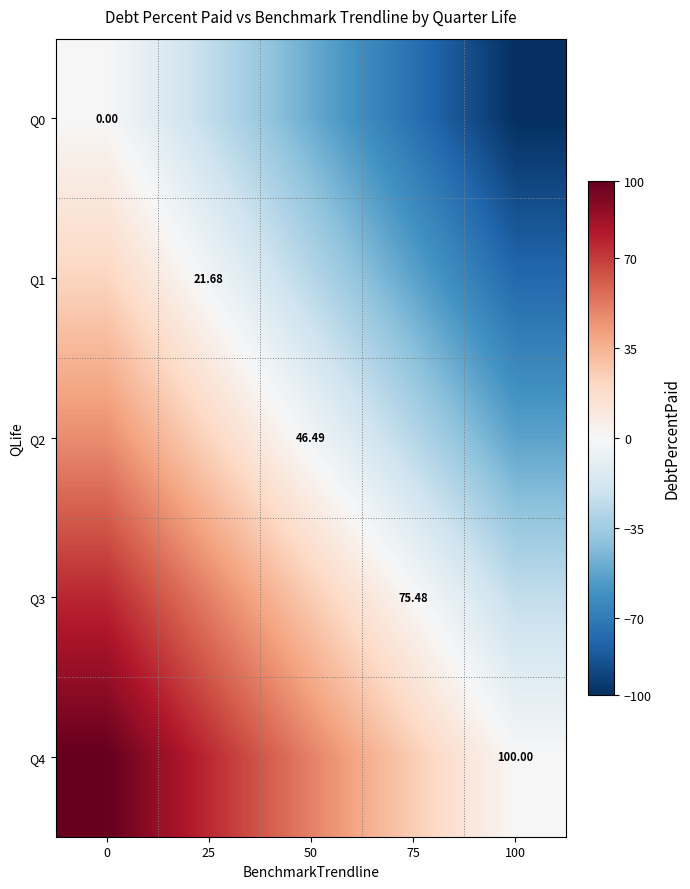

How many data points does each series have?

5